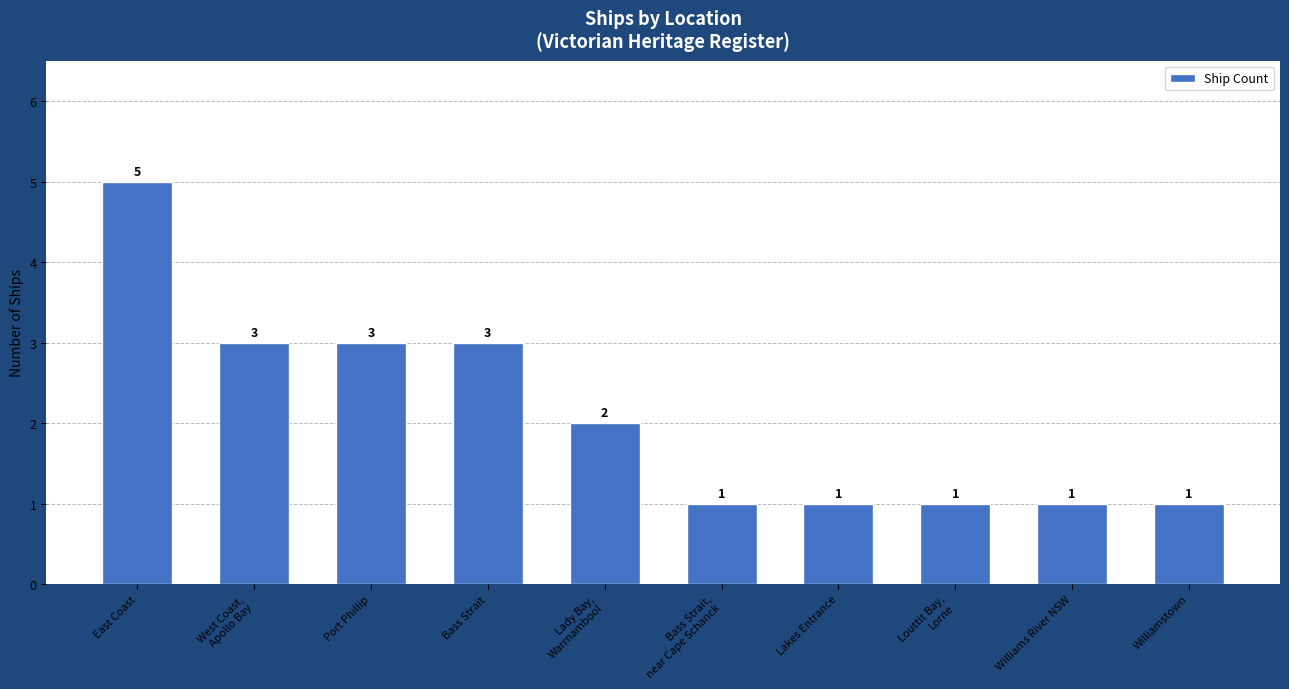

Is it true that the value at East Coast is 5?

True